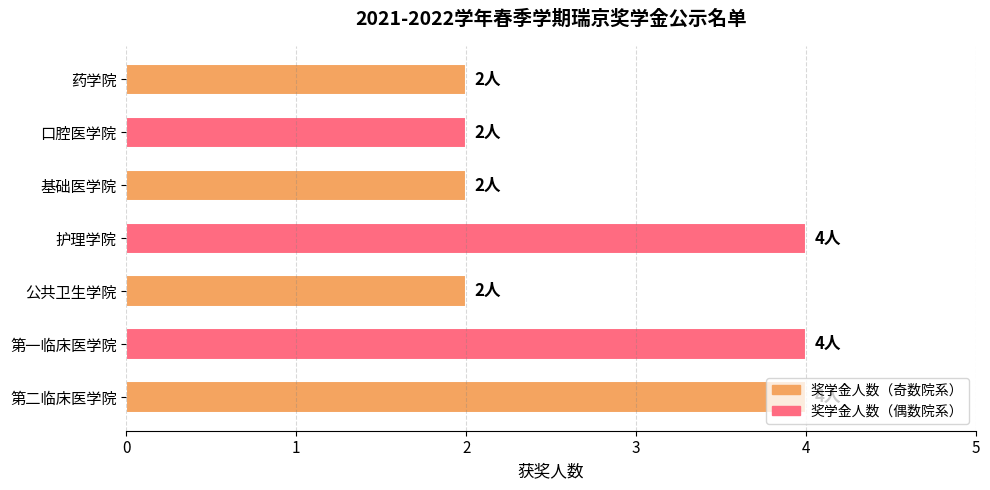

What is the sum of all values?

20